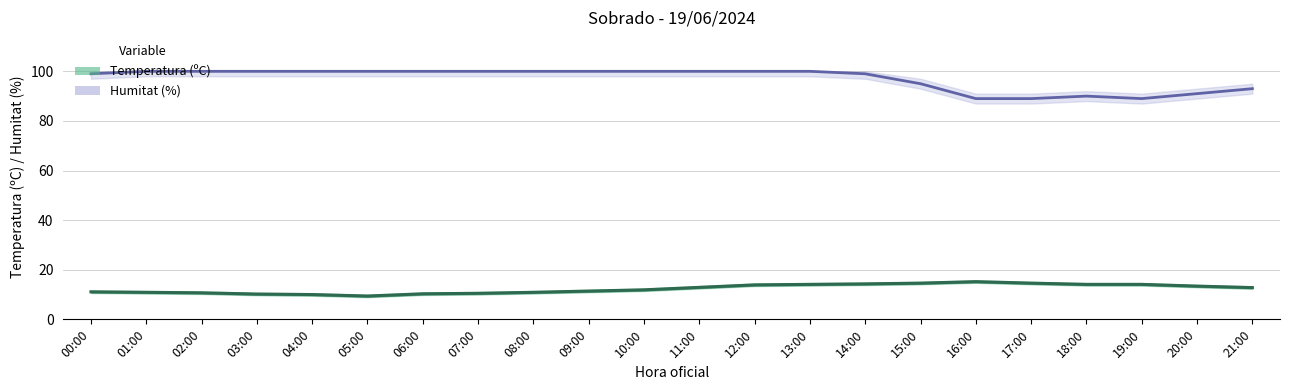

What are all the series names shown in the legend?

Humitat (%), Temperatura (ºC)